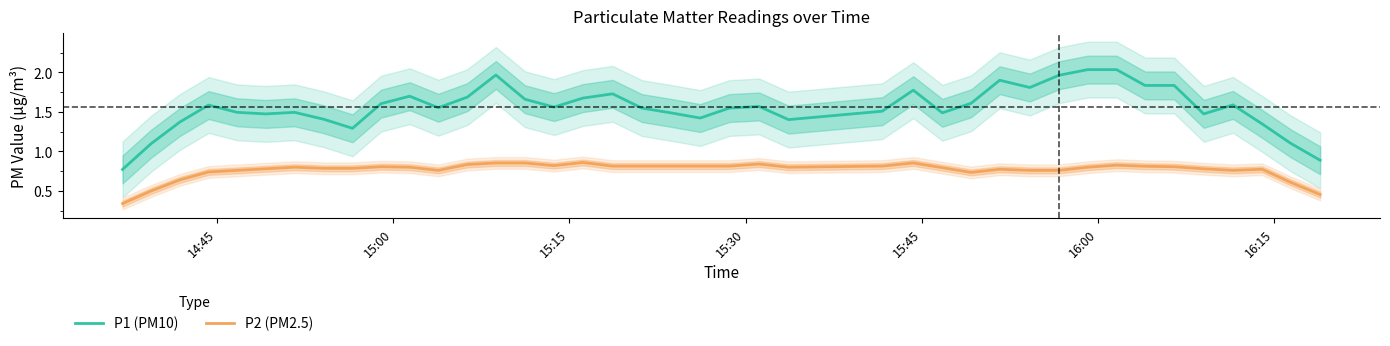

True or false: P1 (PM10) and P2 (PM2.5) cross at least once.

False